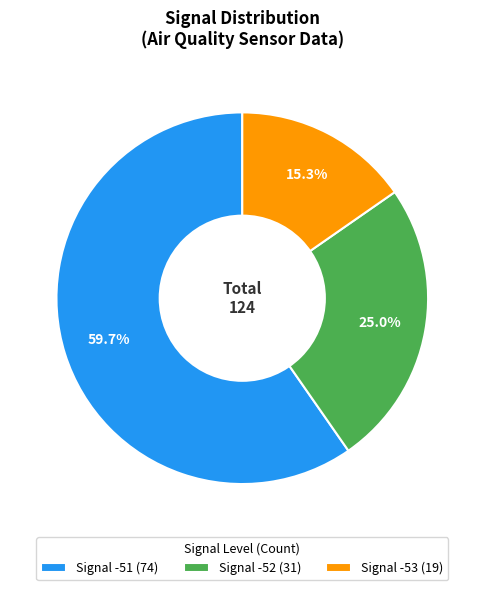

To the nearest percent, what percentage of the pie is Signal -52?

25%